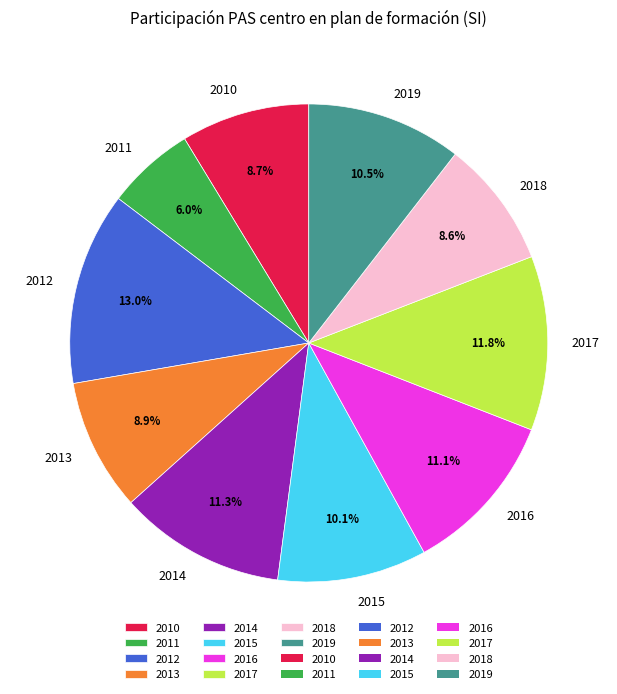

Between 2018 and 2012, which is larger?

2012